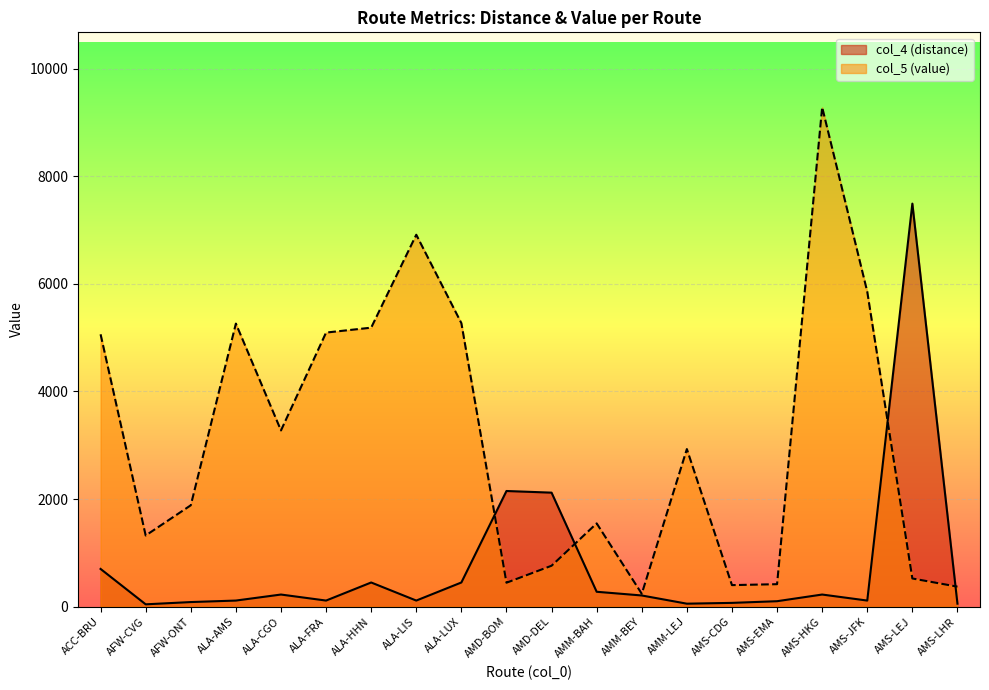

What is the difference between the maximum and second lowest values in the col_5 (value) series?

8913.3